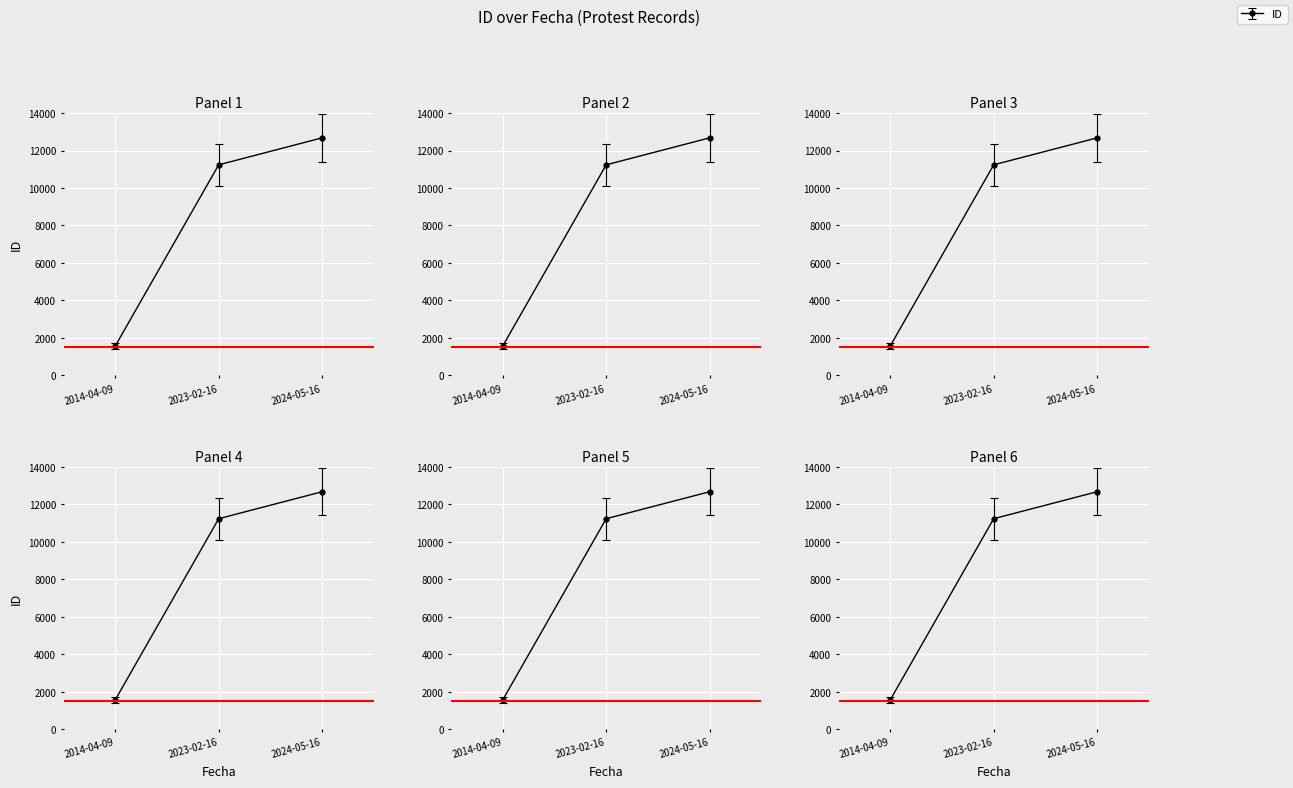

What position from the right is 2014-04-09?

3